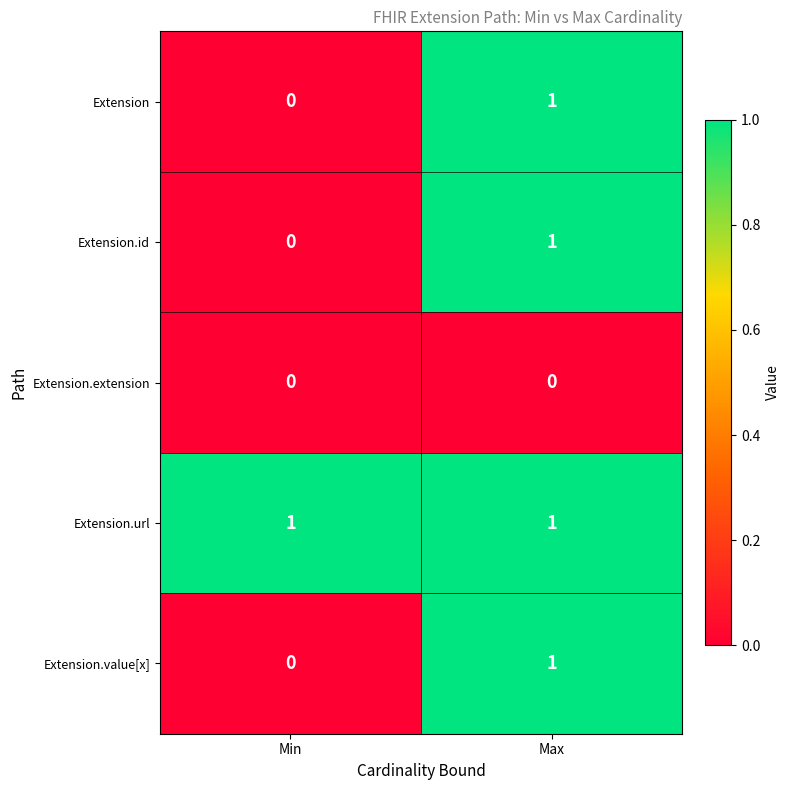

At which category is the sum across all series the highest?

Max